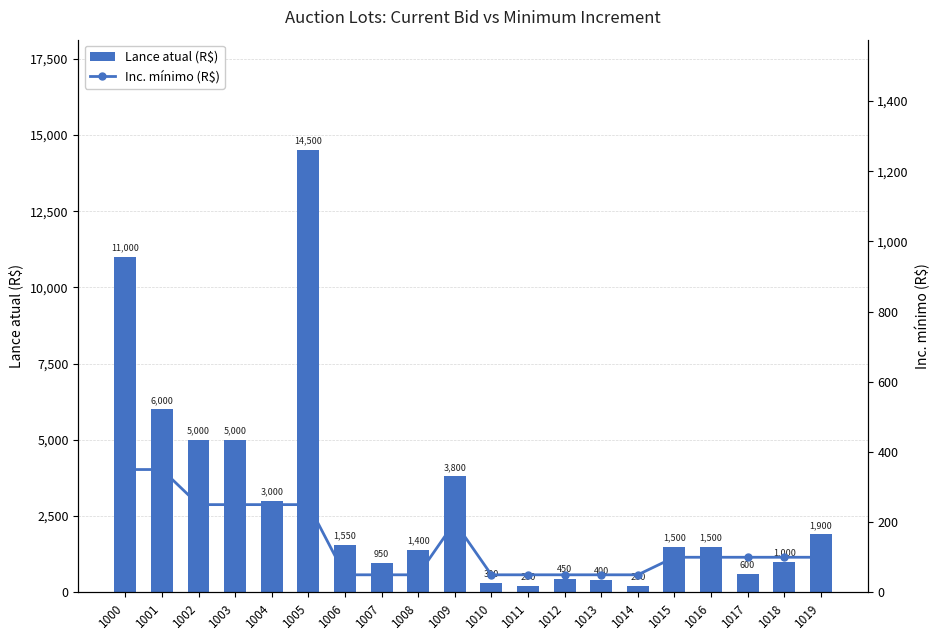

At which category is the sum across all series the highest?

1005